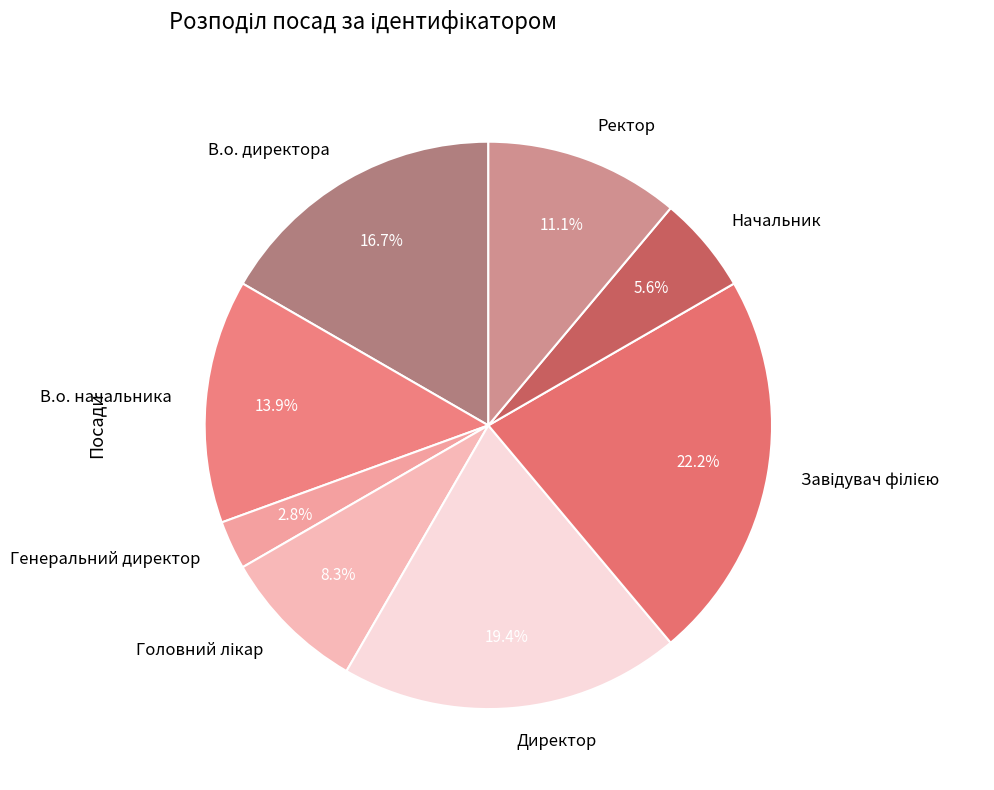

How many slices are in this pie chart?

8